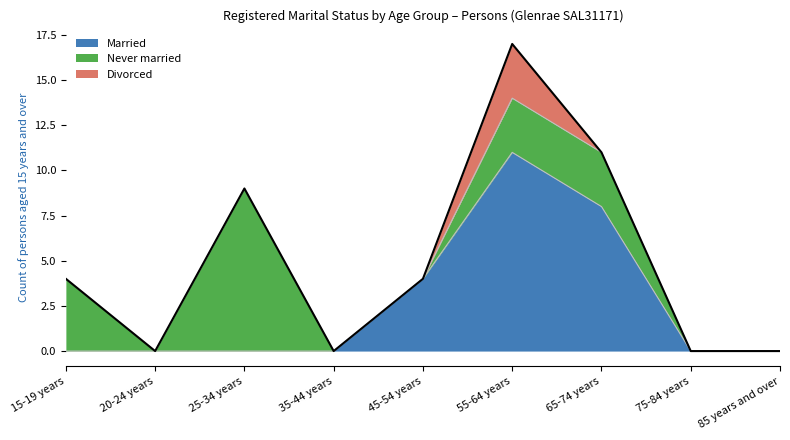

Rank the series by their maximum value, from highest to lowest.

Married, Never married, Divorced